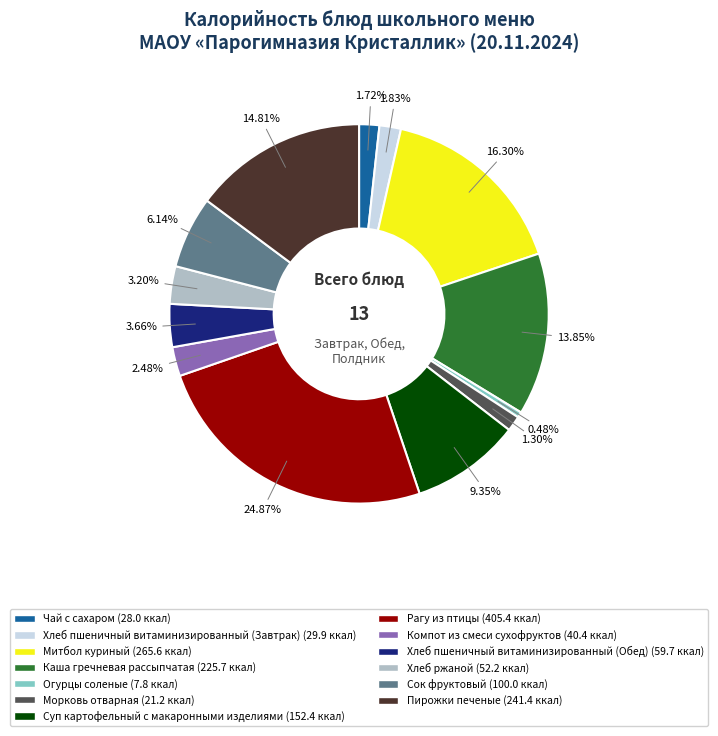

Does Каша гречневая рассыпчатая represent more than half of the total?

No